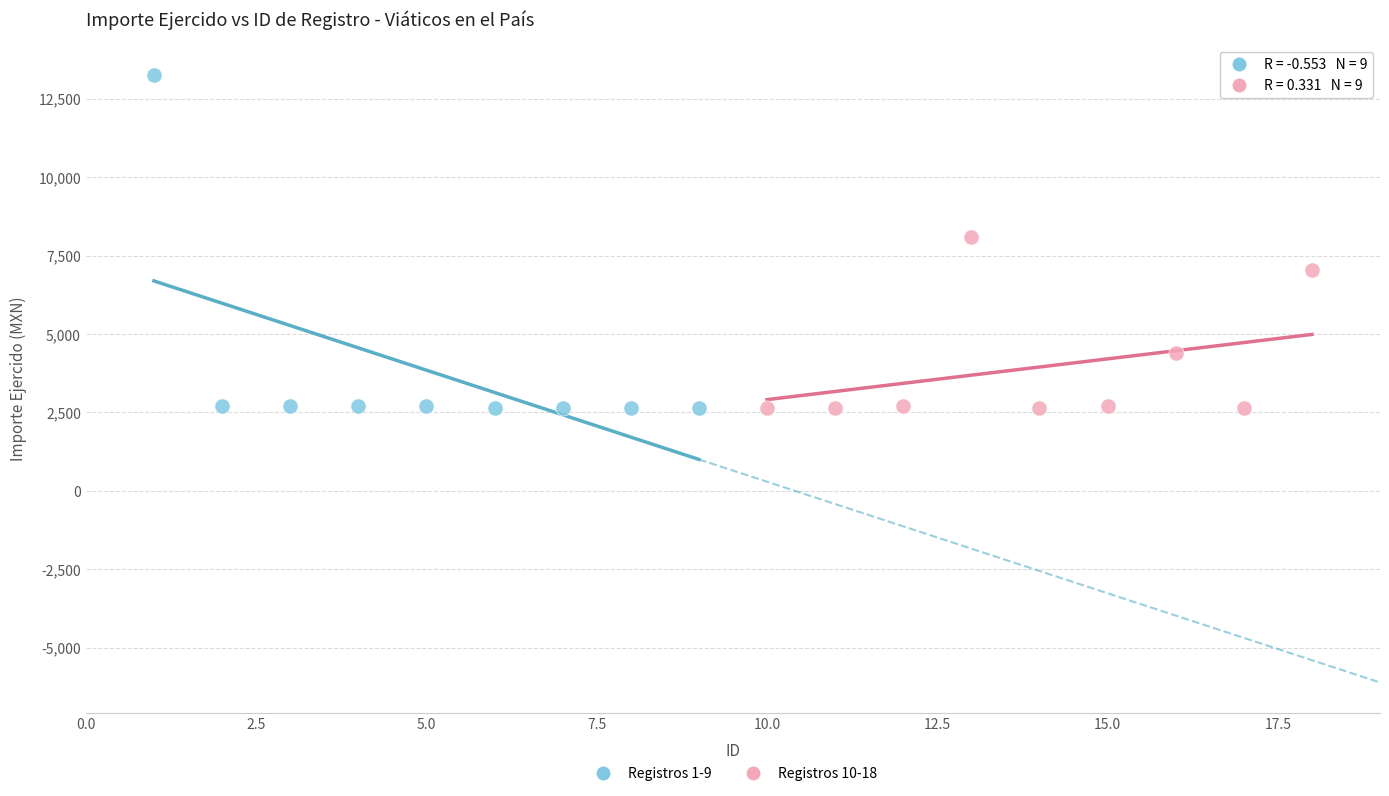

Which series has the largest Y range (max minus min)?

Registros 1-9